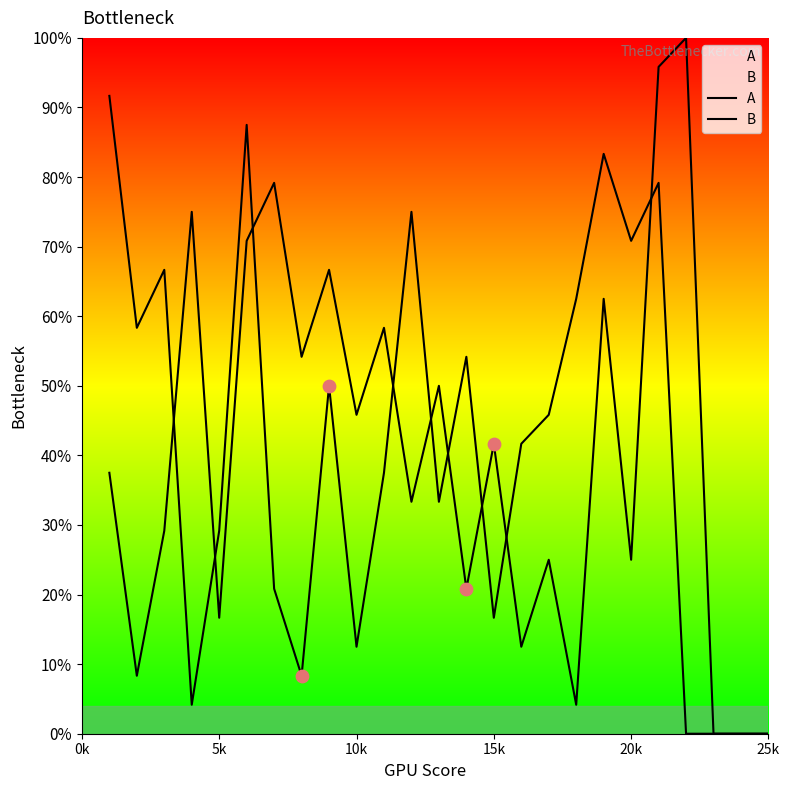

Which series contains the highest Y value?

A